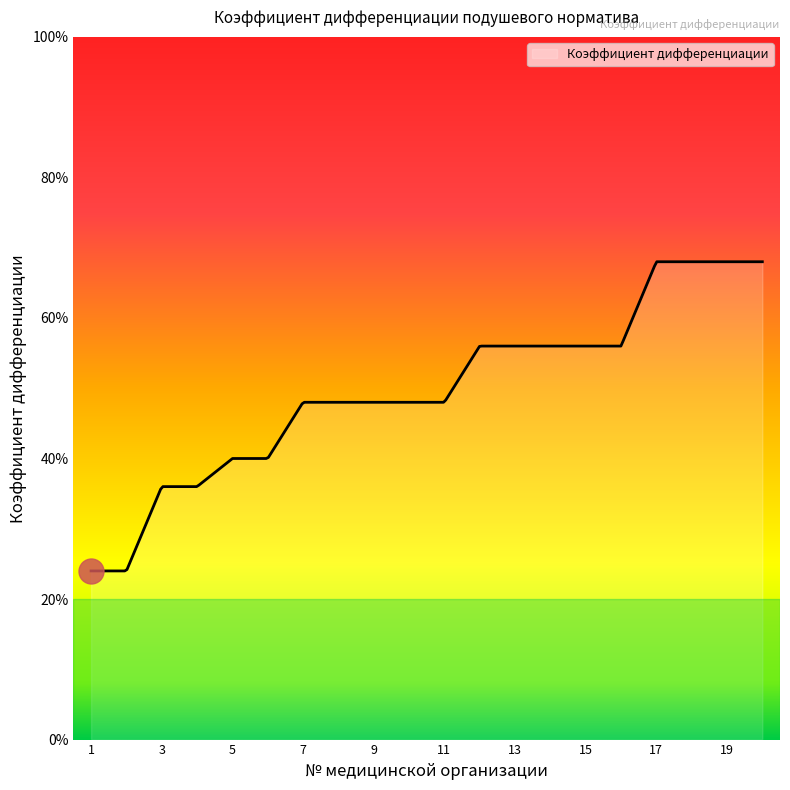

Does the chart have visible grid lines?

No